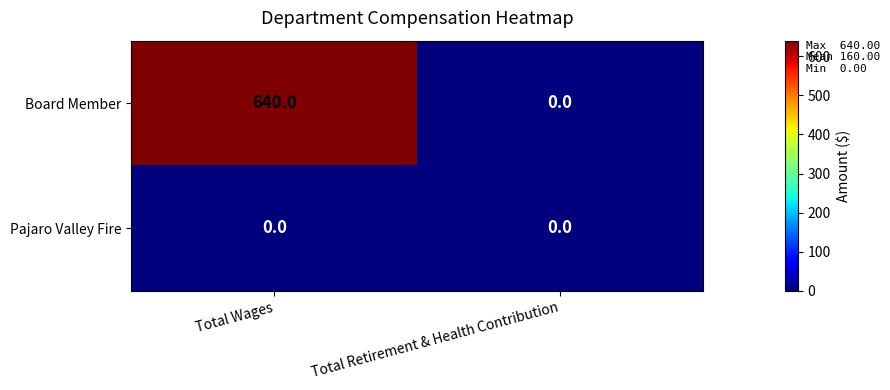

At which category is the sum across all series the highest?

Total Wages